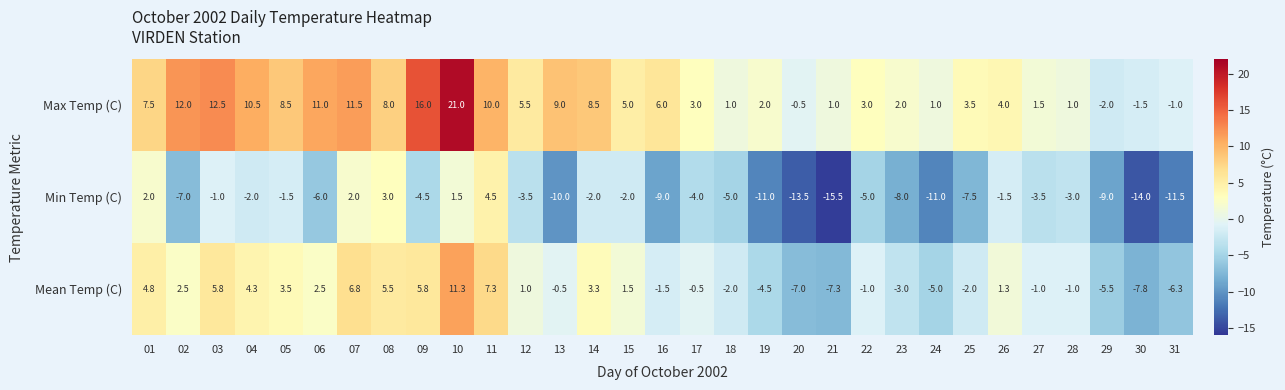

At which category is the sum across all series the highest?

10